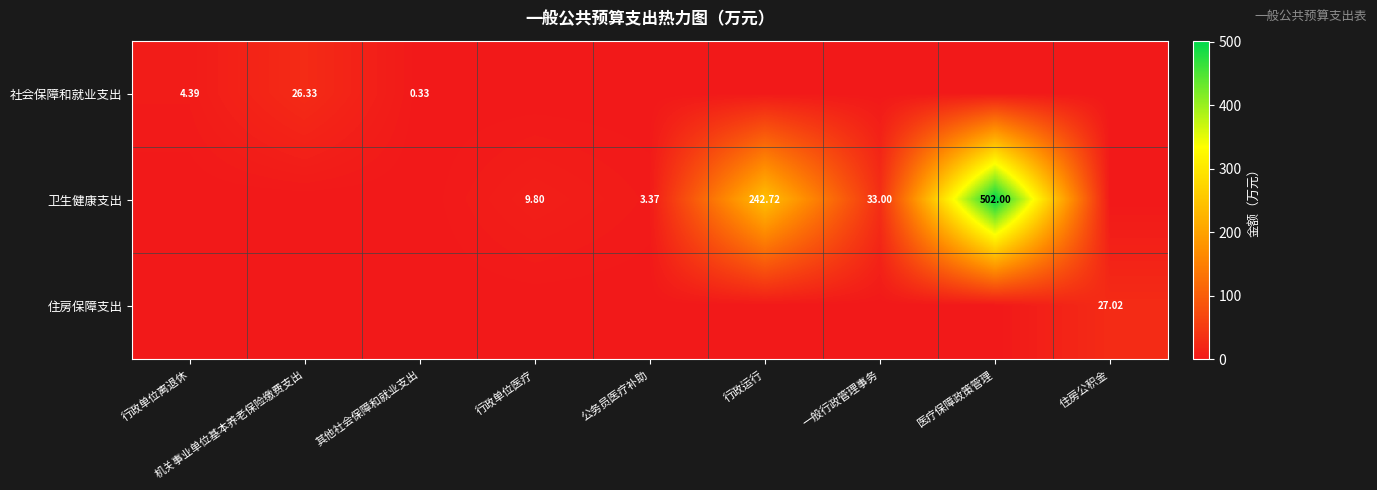

What is the difference between the 卫生健康支出 values at 医疗保障政策管理 and 机关事业单位基本养老保险缴费支出?

502.0